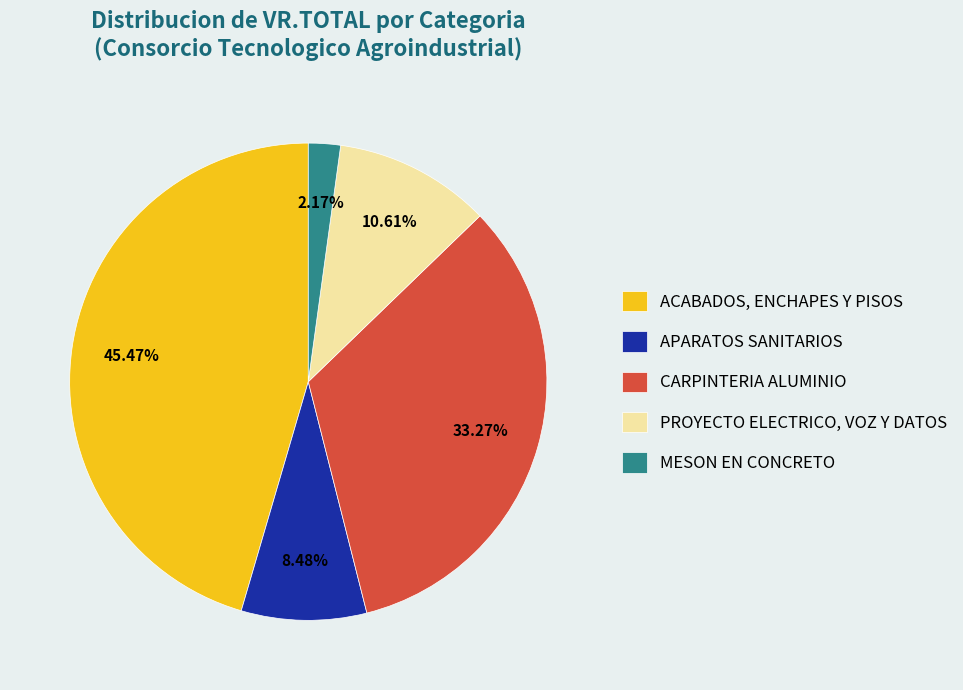

Rank the categories by value from highest to lowest.

ACABADOS, ENCHAPES Y PISOS, CARPINTERIA ALUMINIO, PROYECTO ELECTRICO, VOZ Y DATOS, APARATOS SANITARIOS, MESON EN CONCRETO